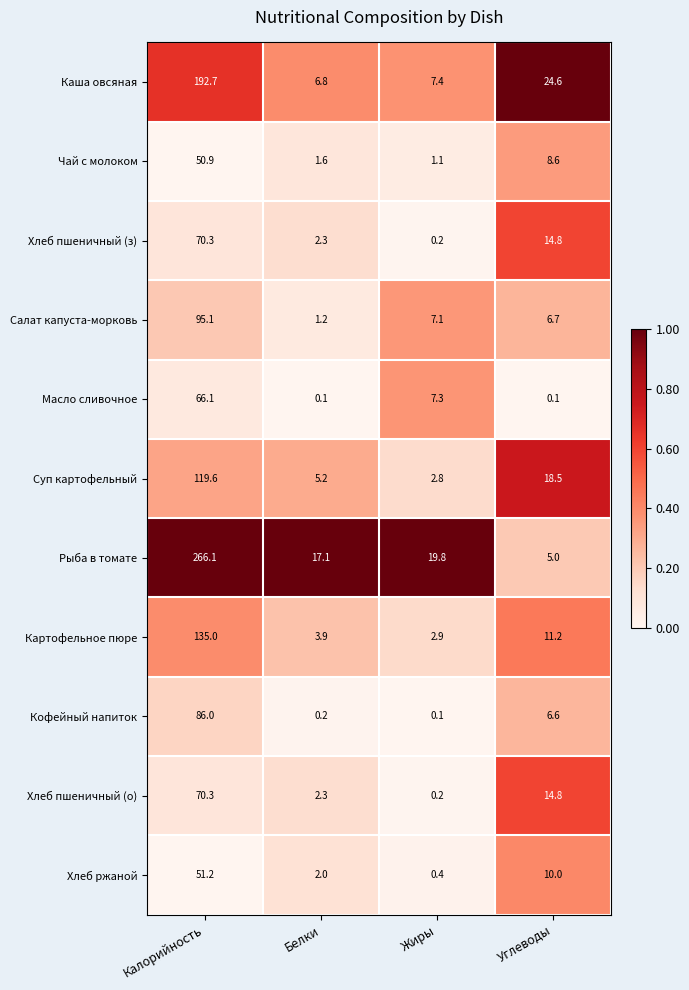

At which label is Кофейный напиток closest to 43?

Углеводы